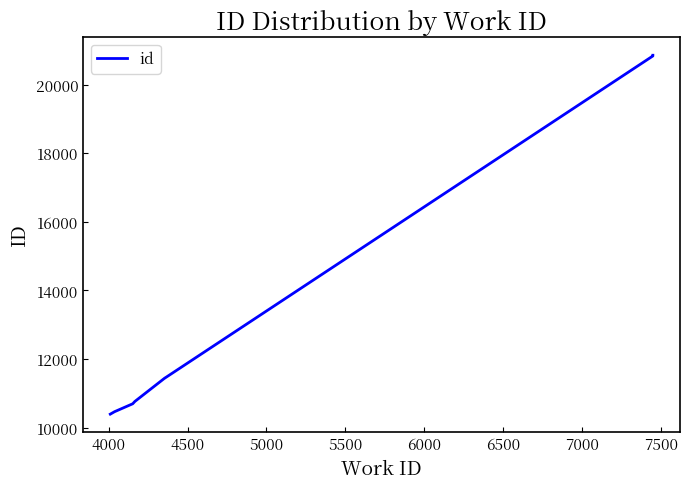

True or false: the data shows 5121 at 4000.

False